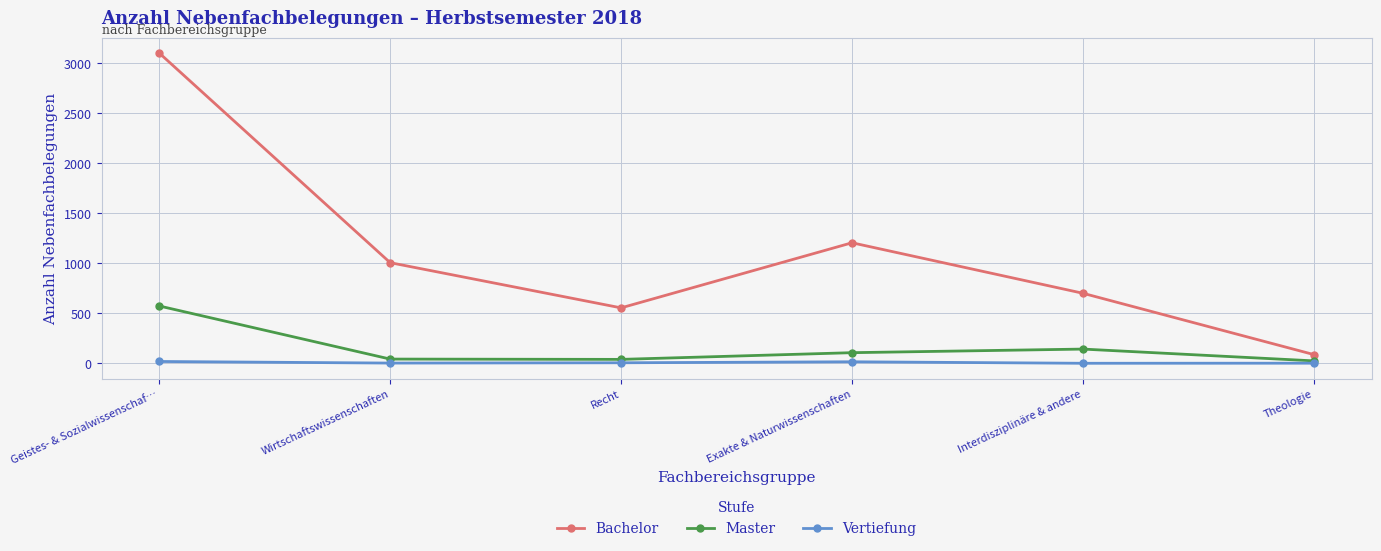

What are all the series names shown in the legend?

Bachelor, Master, Vertiefung